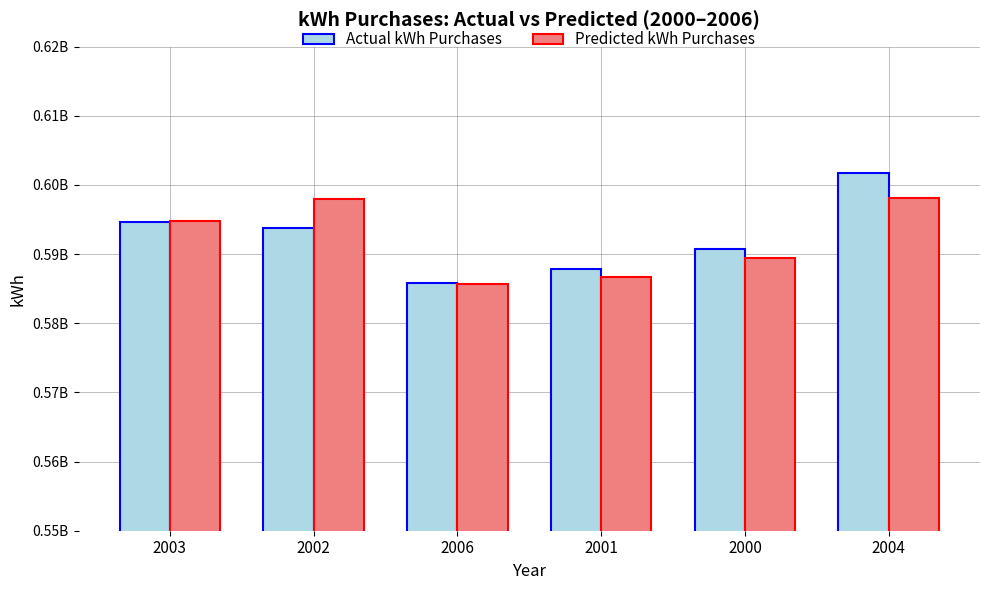

Is the value of Predicted kWh Purchases at 2001 greater than the value of Actual kWh Purchases at 2006?

Yes